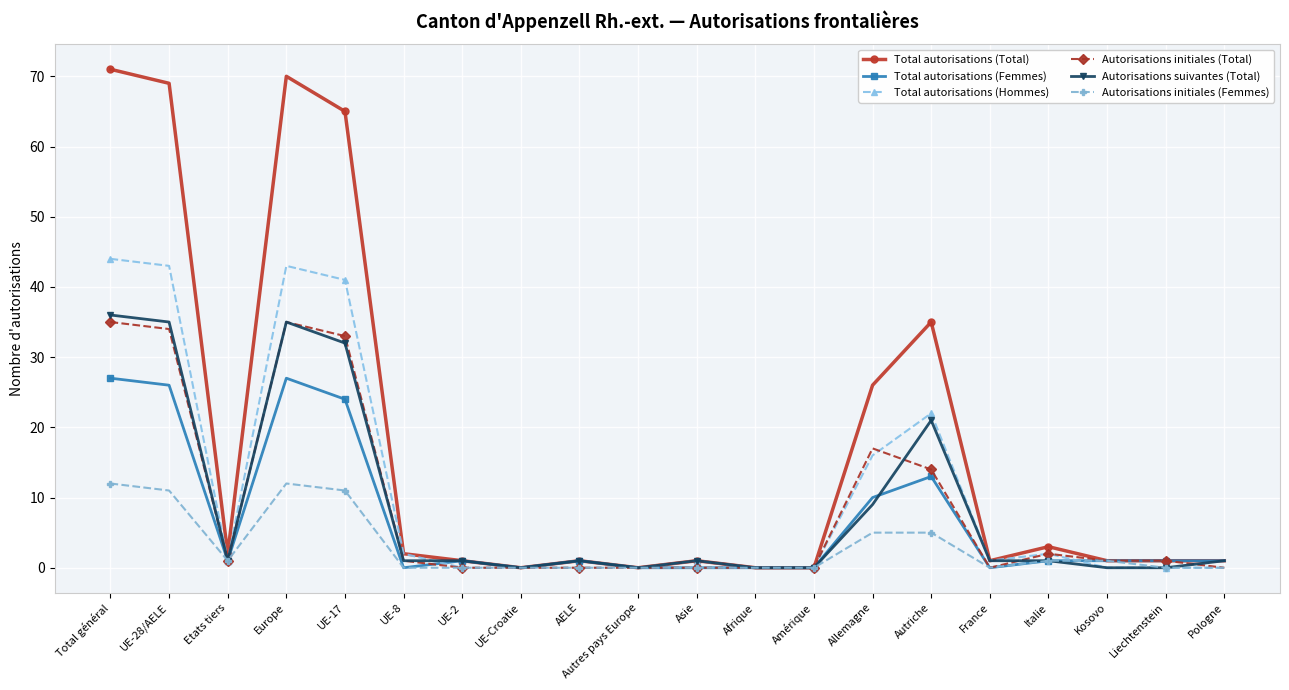

Count the number of categories in the chart.

20